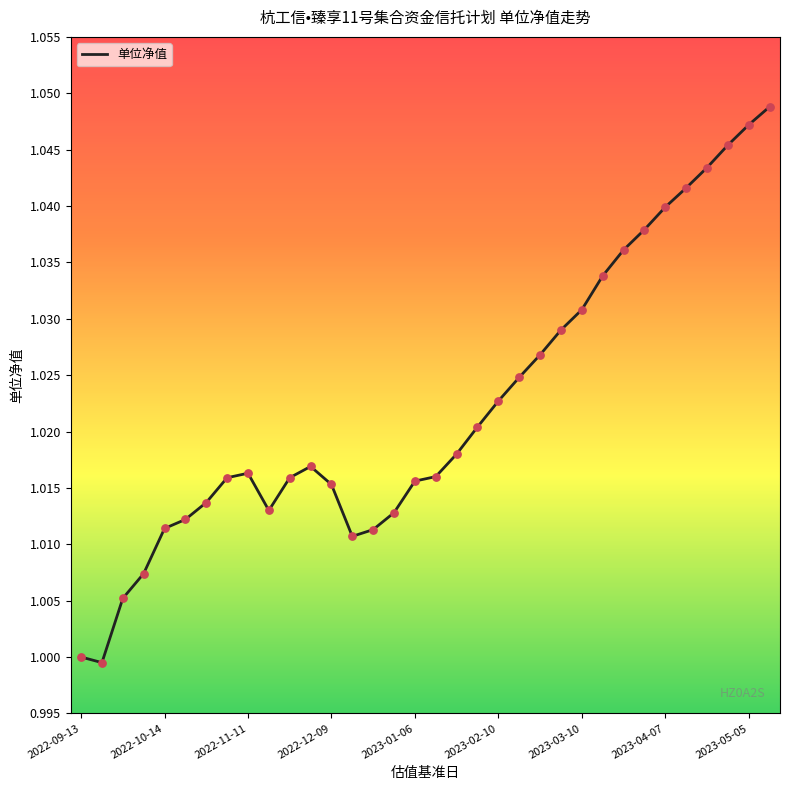

Does the chart have visible grid lines?

No